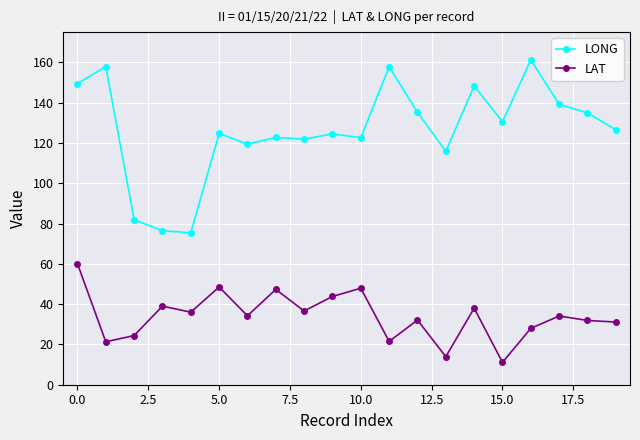

What is the difference between the maximum and minimum values in the LONG series?

85.8